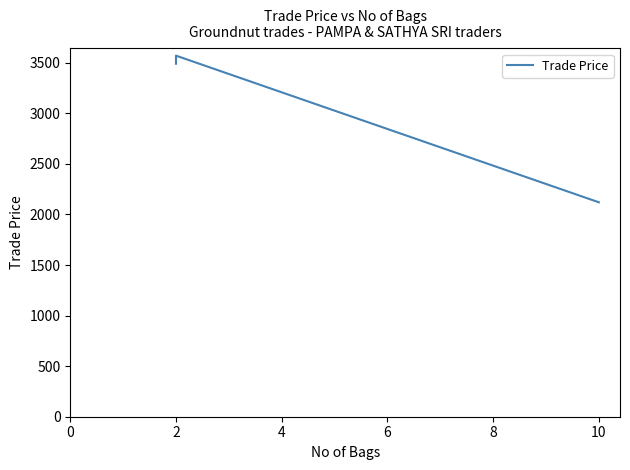

Is it true that the value at 2 is 5801.7?

False